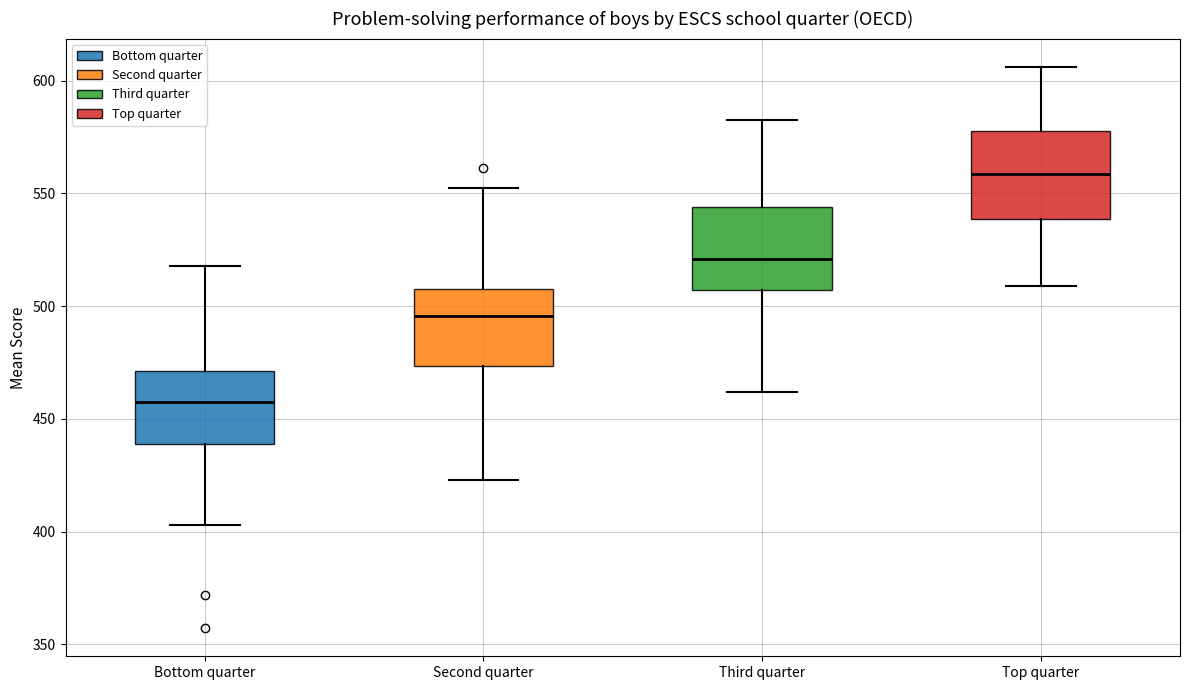

Which box has the highest median line?

Top quarter